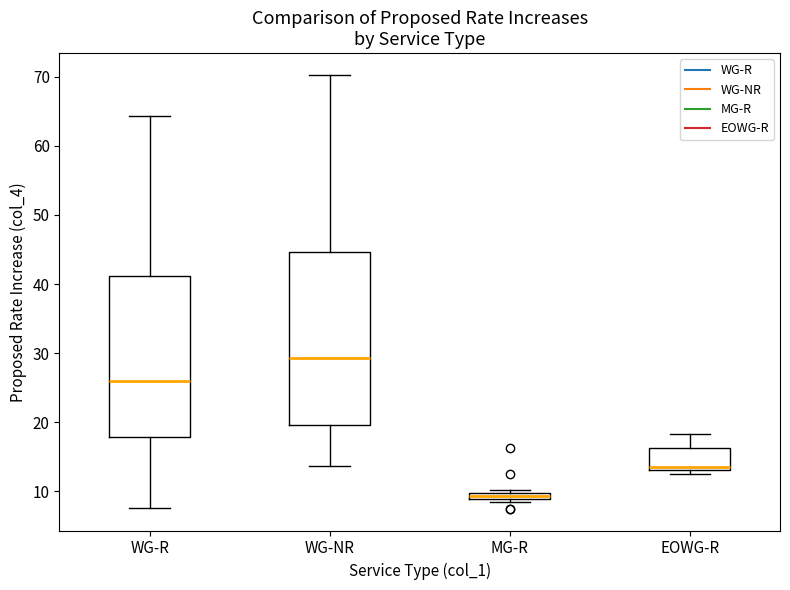

Where does the upper whisker of the box for EOWG-R end on the y-axis? The values are not printed on the chart, so give them approximately, as read against the axis.

18